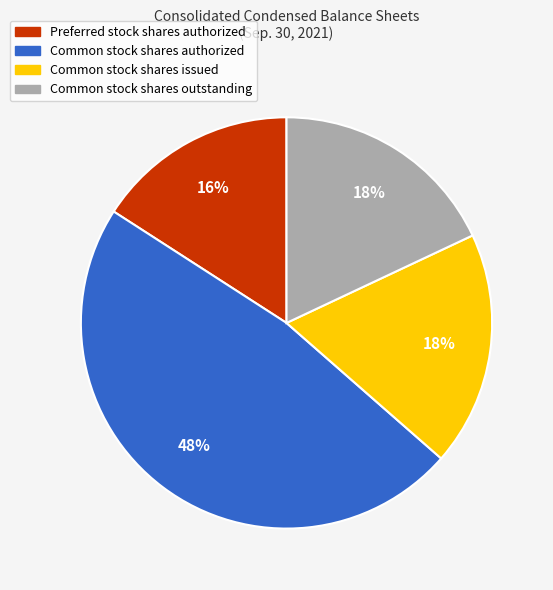

What is the smallest slice in the pie chart?

Preferred stock shares authorized